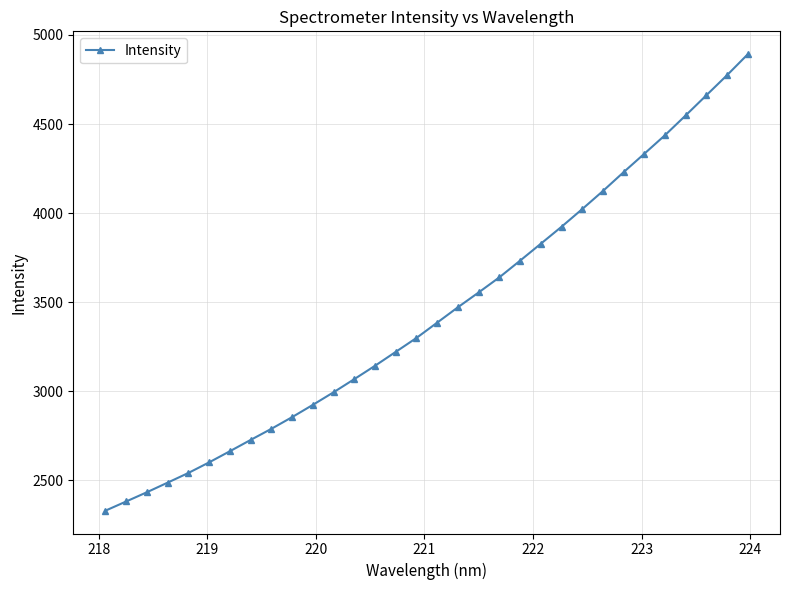

What is the value of the 29th point from the left?

4548.9